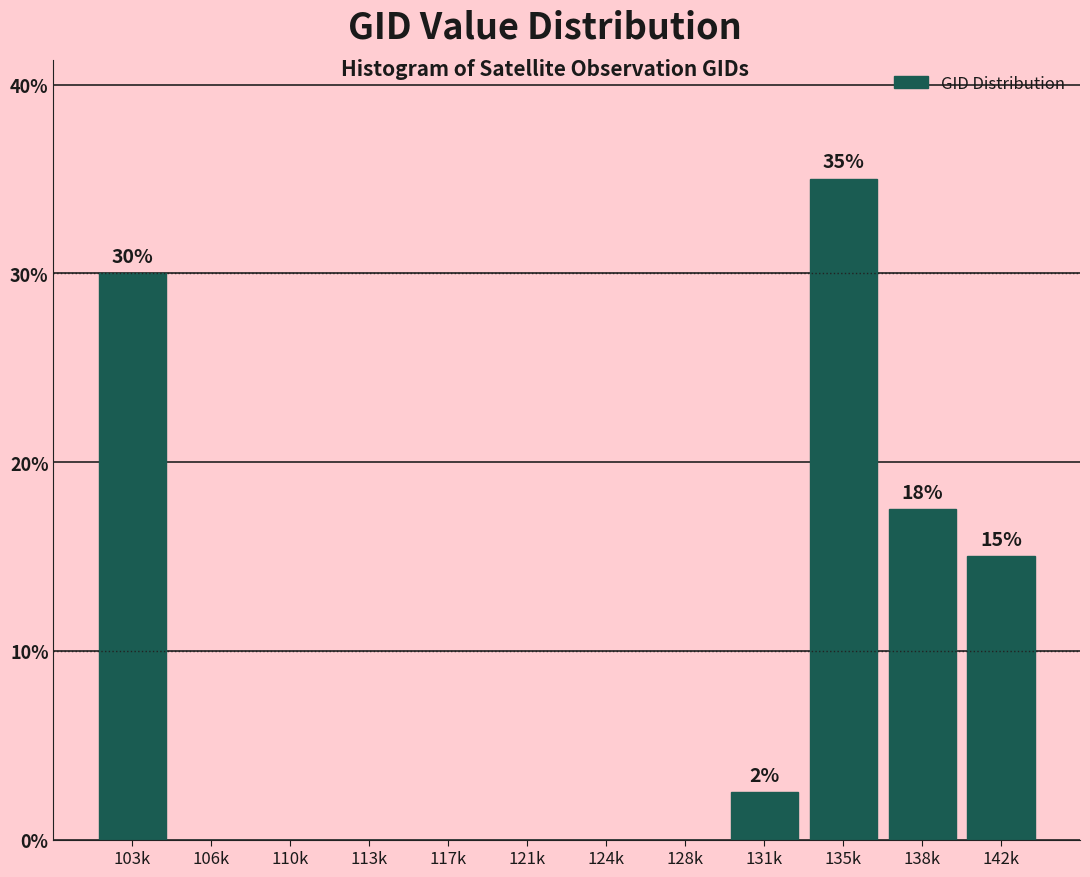

Reading right to left, transcribe all the data shown in this chart.

142k=15.0	138k=17.5	135k=35.0	131k=2.5	128k=0.0	124k=0.0	121k=0.0	117k=0.0	113k=0.0	110k=0.0	106k=0.0	103k=30.0